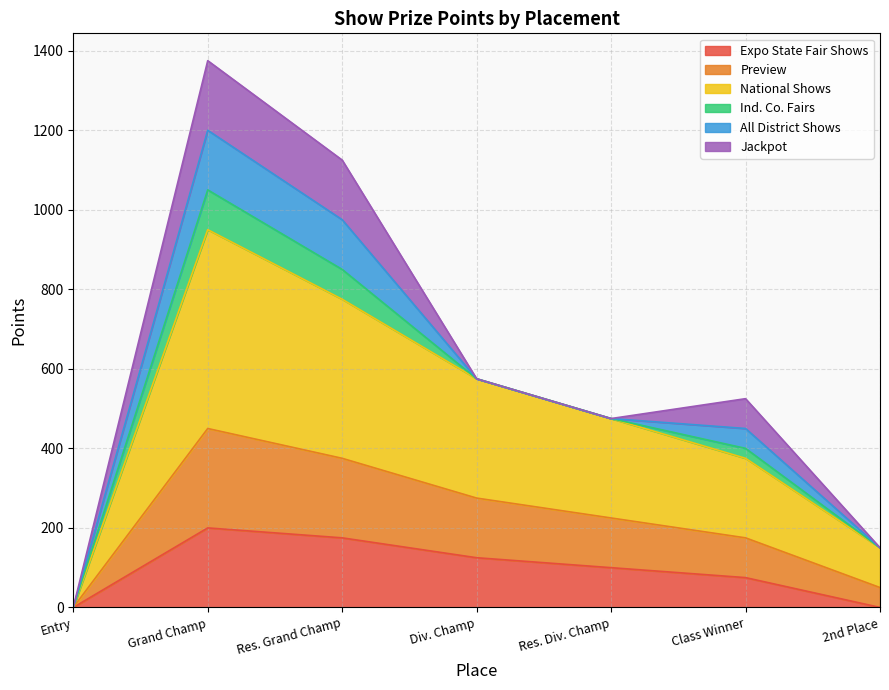

What is the maximum value for Expo State Fair Shows?

200